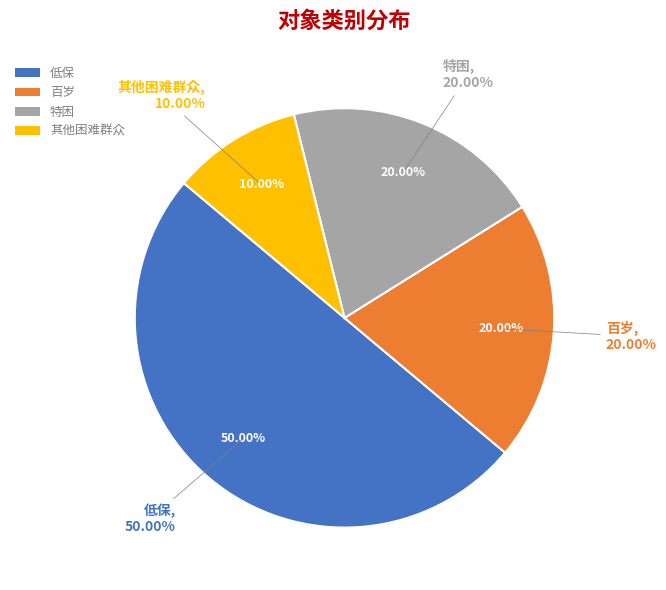

Is there any slice that represents more than half of the pie?

No